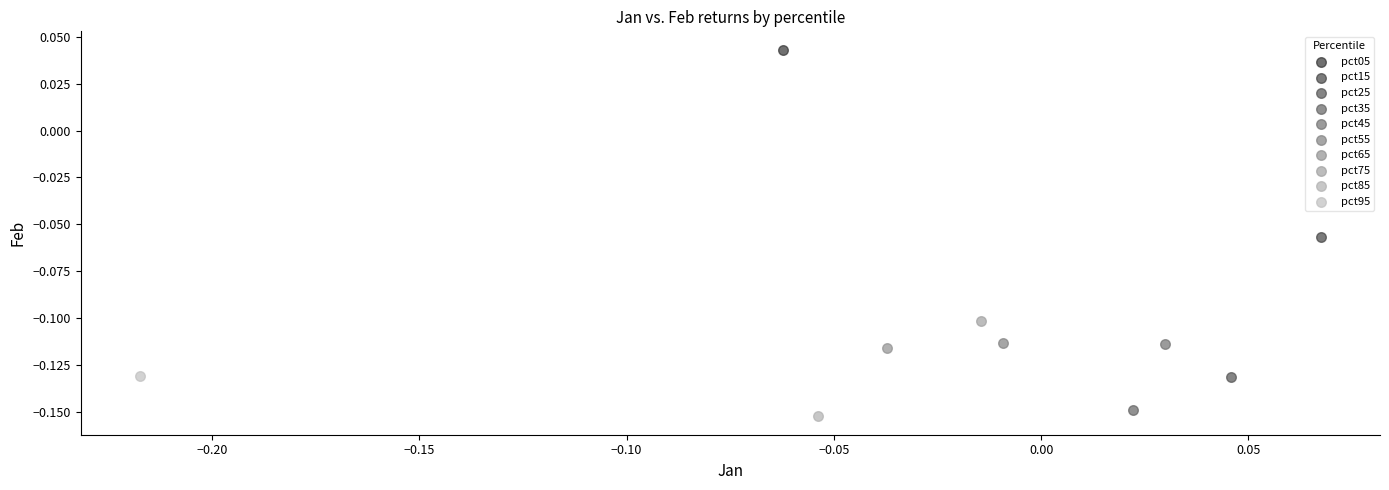

Which series contains the lowest Y value?

pct85